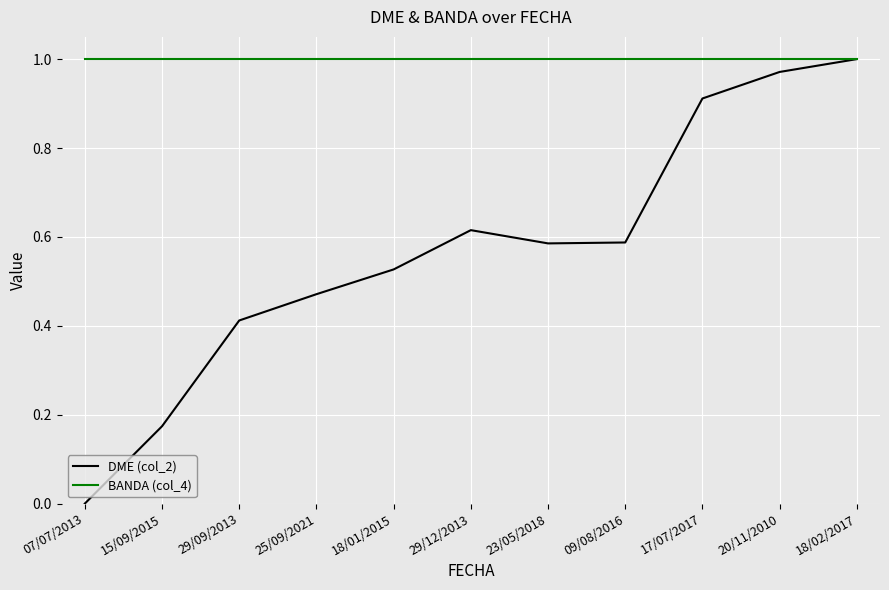

The BANDA (col_4) series shows 1.0 at 17/07/2017. True or false?

True